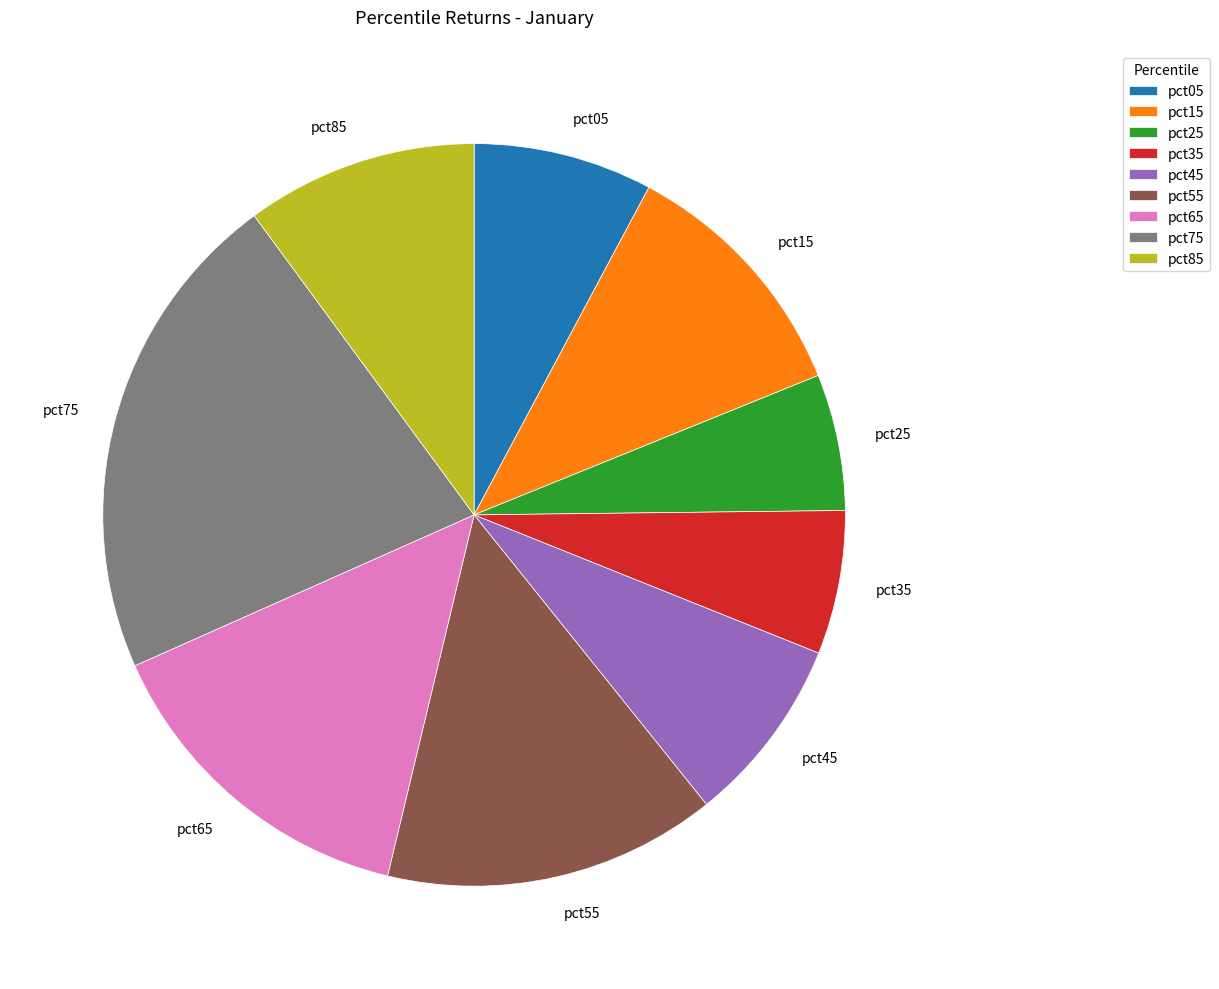

The pct55 slice represents 15% of the pie. True or false?

True